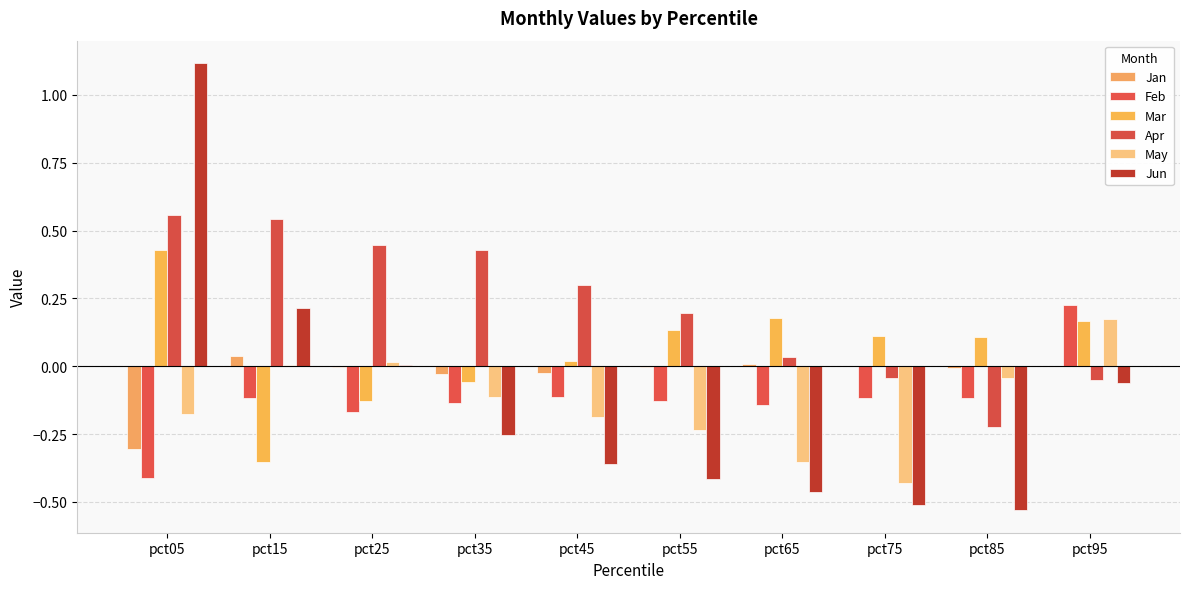

Which series changed the most between pct85 and pct95?

Jun